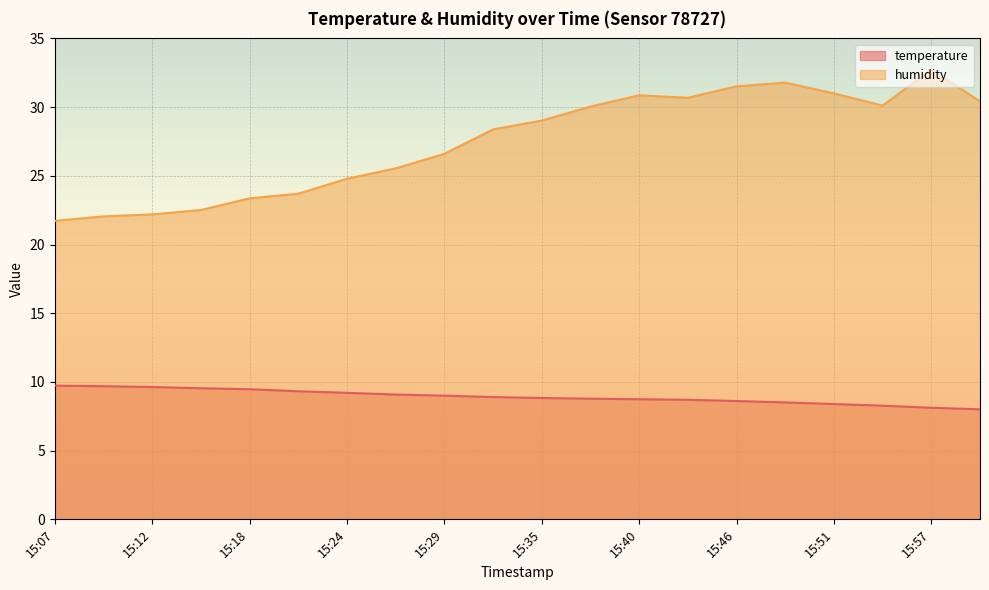

At which category does the chart reach its minimum across all series?

15:59